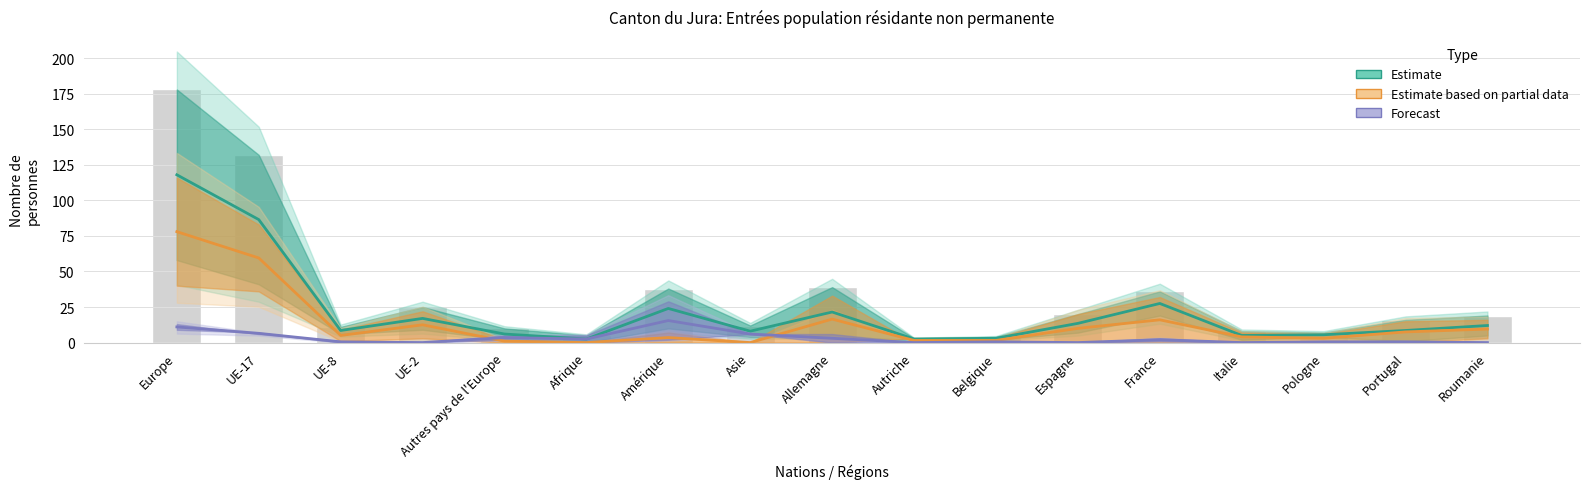

Reading left to right, transcribe all the data shown in this chart.

Estimate: 118.0	86.5	8.5	17.0	6.0	2.5	24.0	8.0	21.5	2.5	3.0	13.5	27.5	5.0	5.5	8.5	12.0
Estimate based on partial data: 78.0	59.5	5.0	12.5	1.0	0.0	3.5	0.0	16.5	1.5	1.5	10.0	16.0	4.0	3.0	7.5	9.5
Forecast: 11.0	6.5	0.5	0.0	3.5	2.5	15.5	6.0	3.0	0.0	0.5	0.0	2.0	0.0	0.5	0.5	0.0